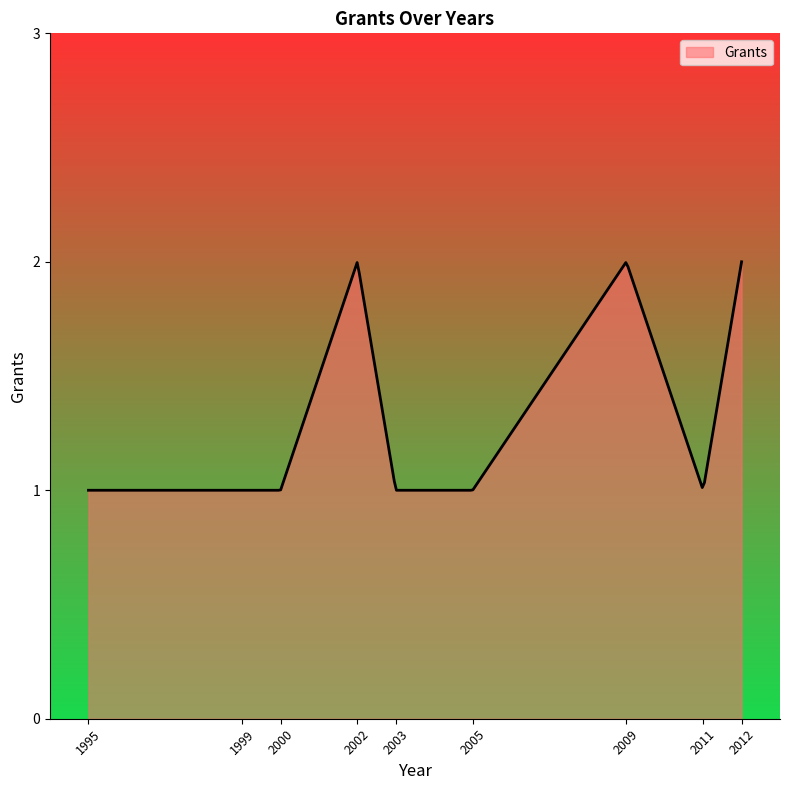

What is the value of the 1st point from the left?

1